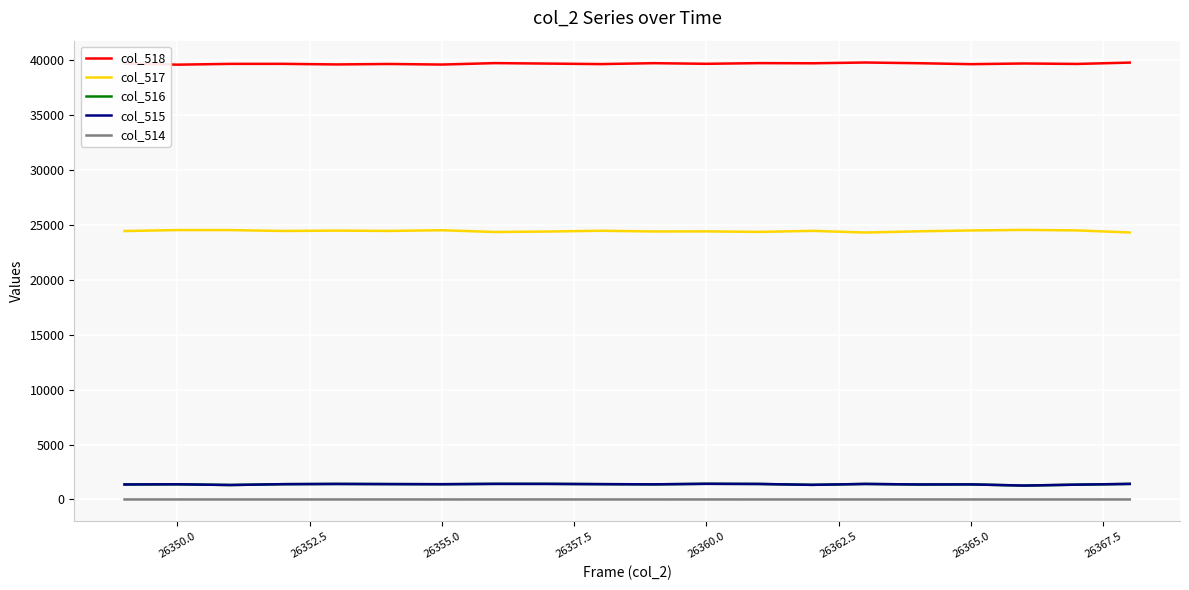

Which series has the largest total across all categories?

col_518